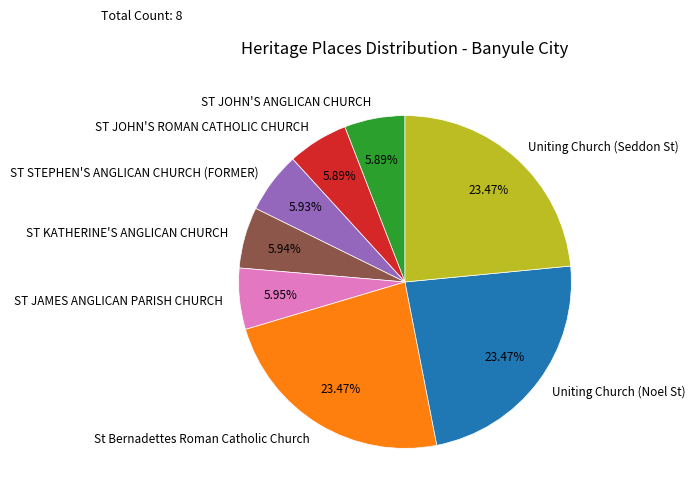

What percentage is NOT represented by St Bernadettes Roman Catholic Church?

76.5%